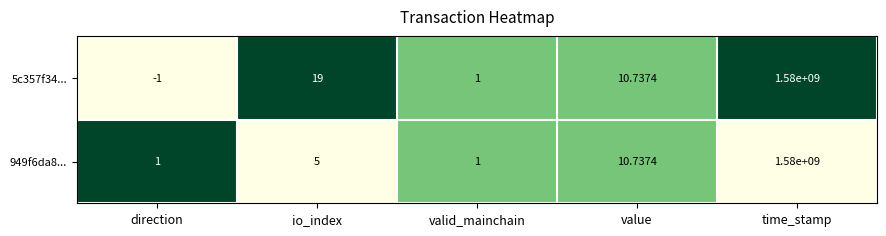

At which category does the chart reach its minimum across all series?

direction